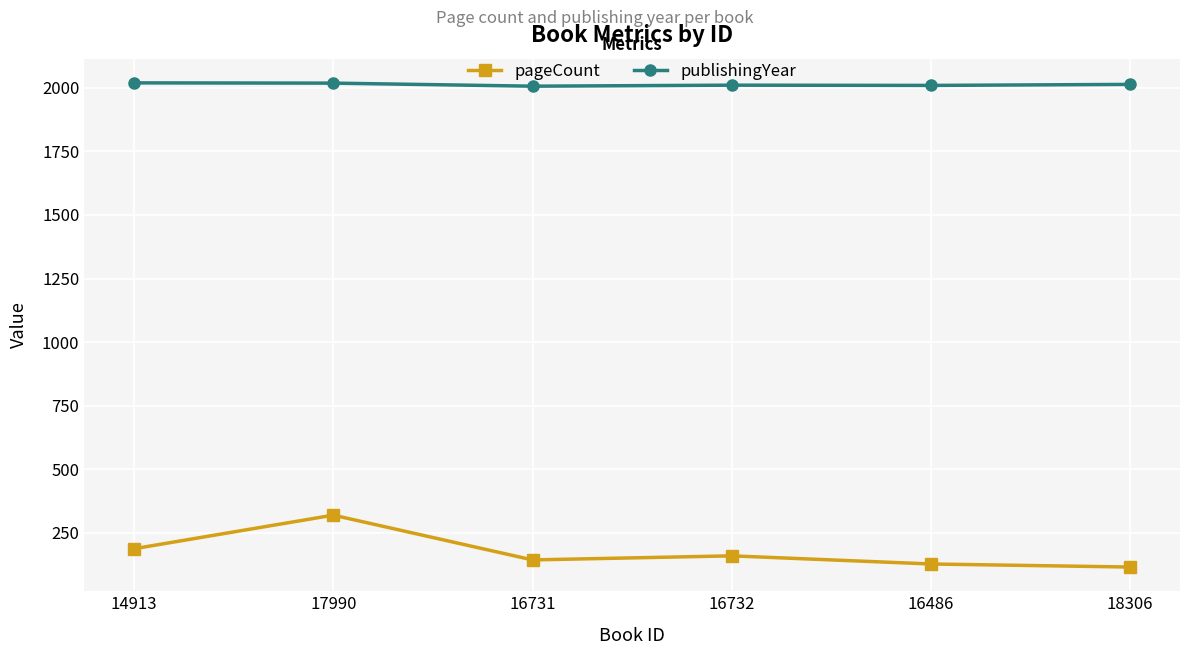

Rank the series at 16732 from lowest to highest value.

pageCount, publishingYear